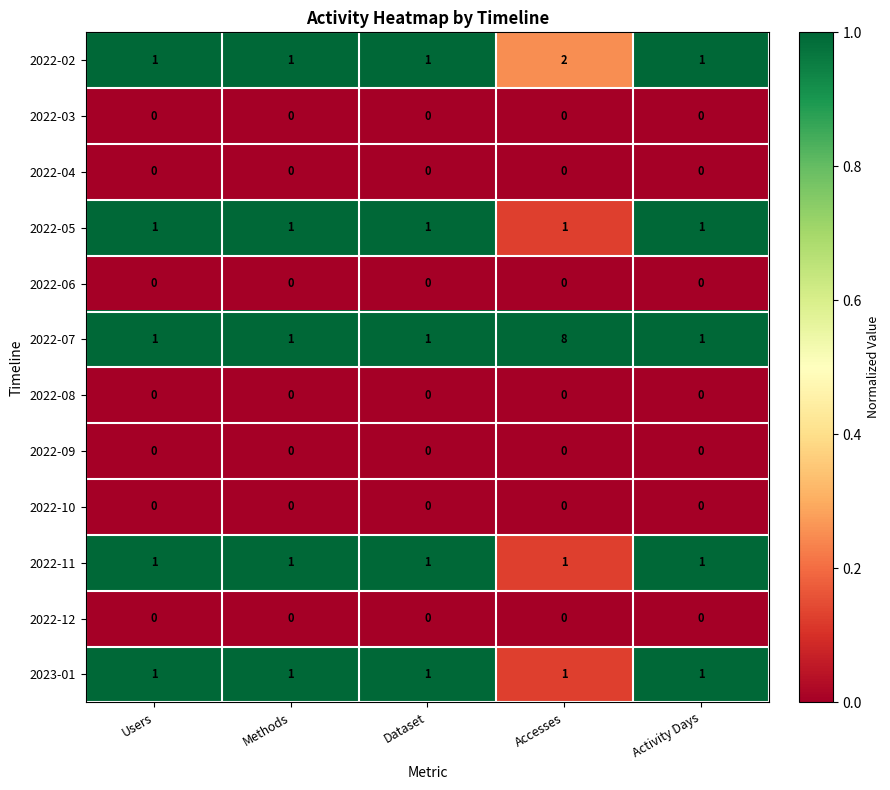

Which series has the largest range (max minus min)?

2022-07